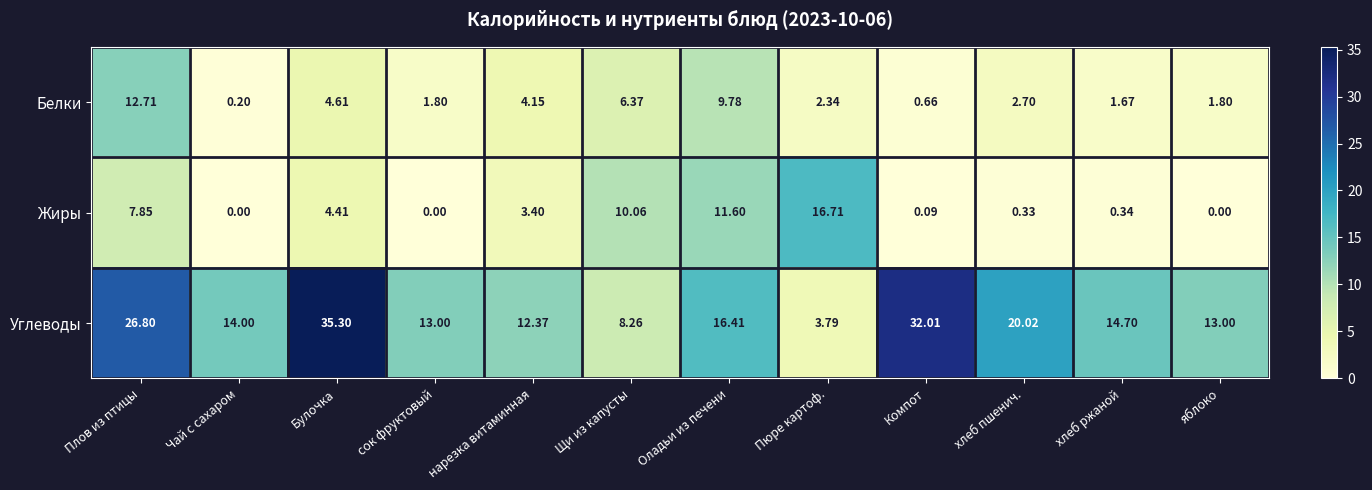

Which series has the widest spread of values?

Углеводы